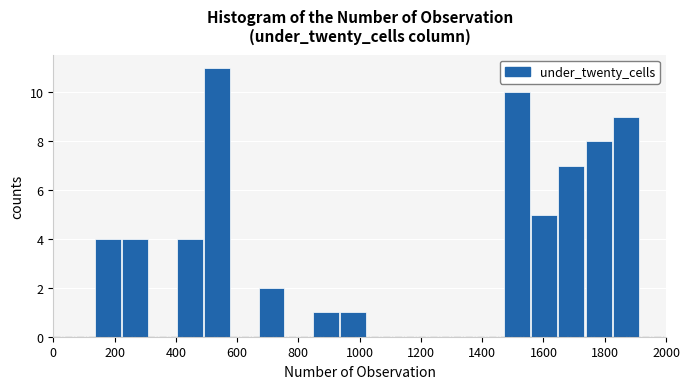

Which range on the x-axis has the tallest bar?

500 to 580